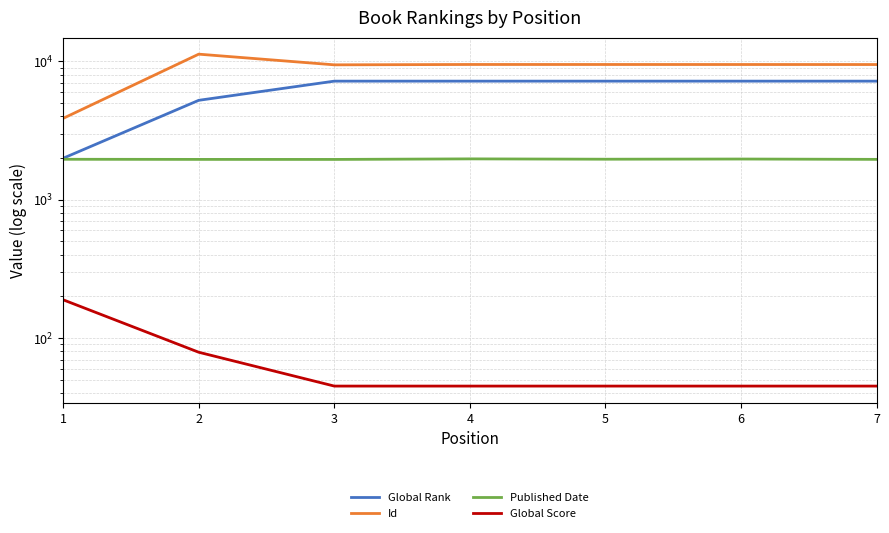

Reading right to left, what are all the values shown in this chart?

Global Rank: 7178	7178	7178	7178	7178	5218	1991
Id: 9462	9466	9468	9470	9415	11244	3866
Published Date: 1954	1965	1959	1970	1952	1953	1957
Global Score: 45	45	45	45	45	79	189